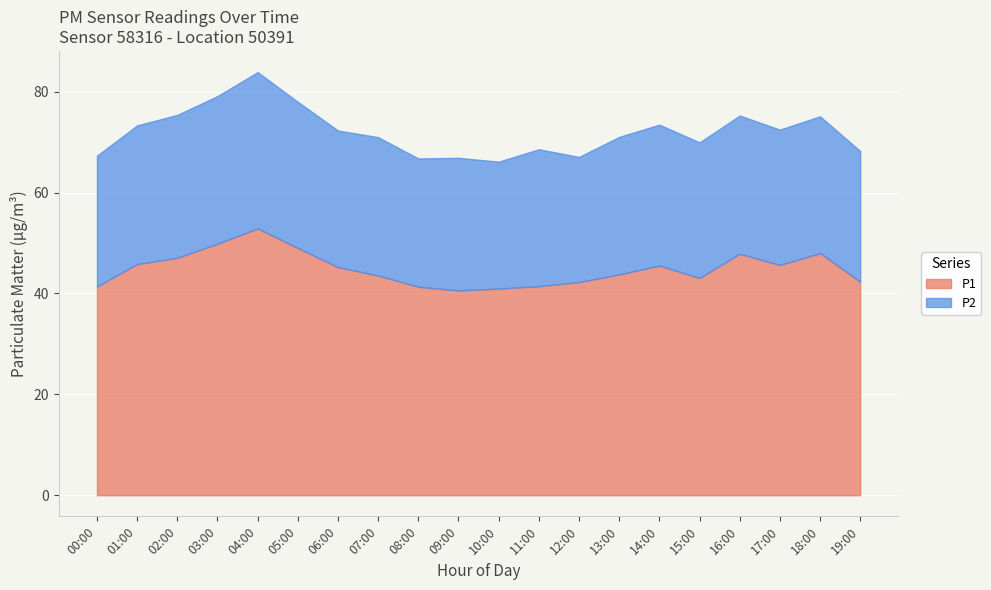

Which series changed the most between 07:00 and 18:00?

P1